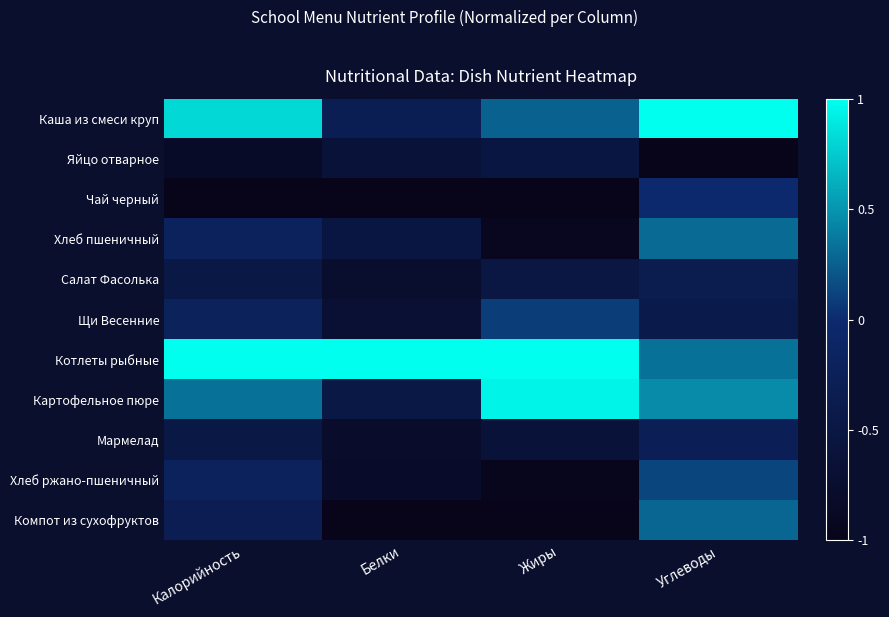

Rank the series at Калорийность from highest to lowest value.

Котлеты рыбные, Каша из смеси круп, Картофельное пюре, Хлеб ржано-пшеничный, Хлеб пшеничный, Щи Весенние, Компот из сухофруктов, Салат Фасолька, Мармелад, Яйцо отварное, Чай черный